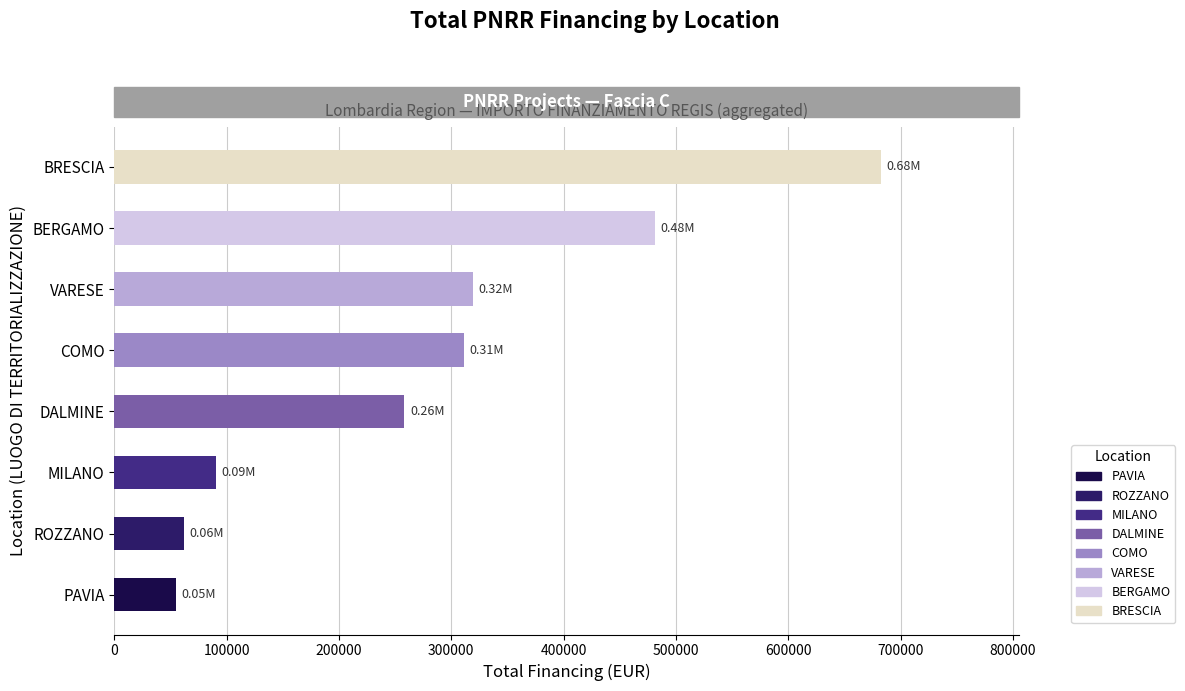

What is the change in value from COMO to BRESCIA?

+371365.1